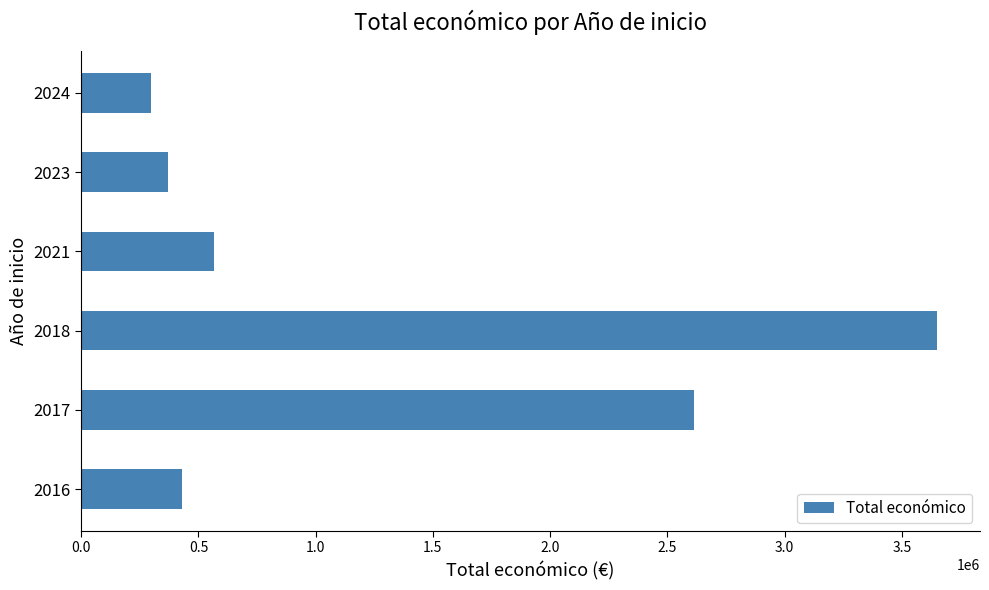

Is it true that the value at 2021 is 567924?

True